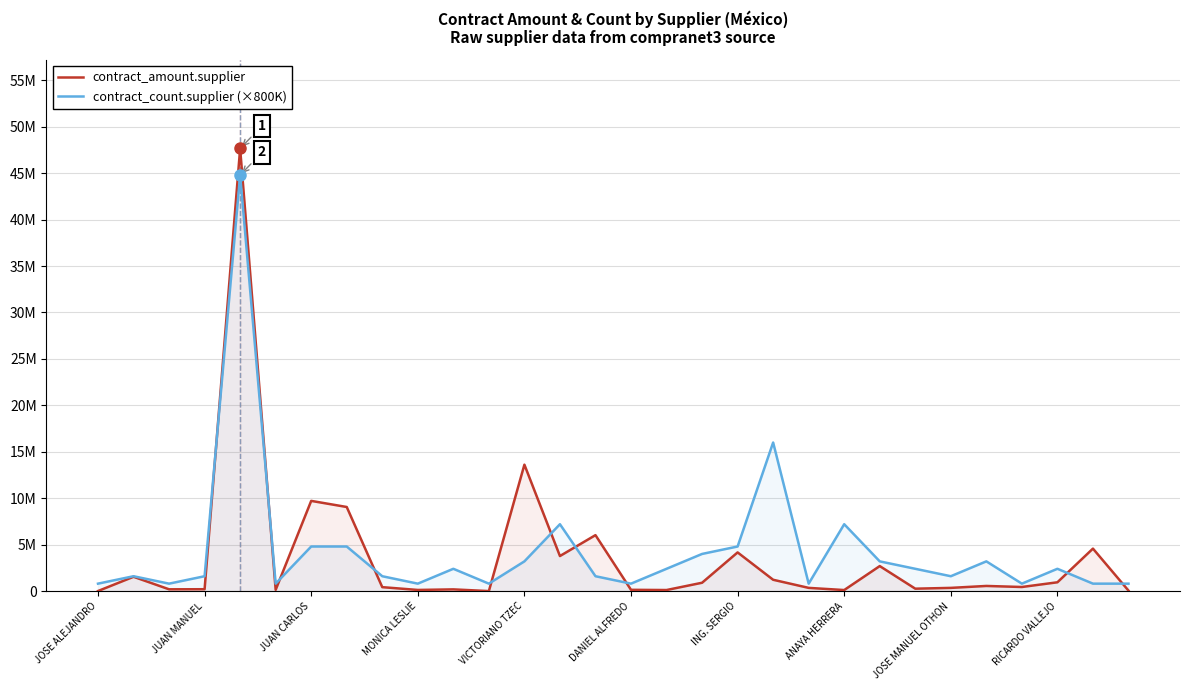

What is the average value of the contract_count.supplier (×800K) series?

4293333.3